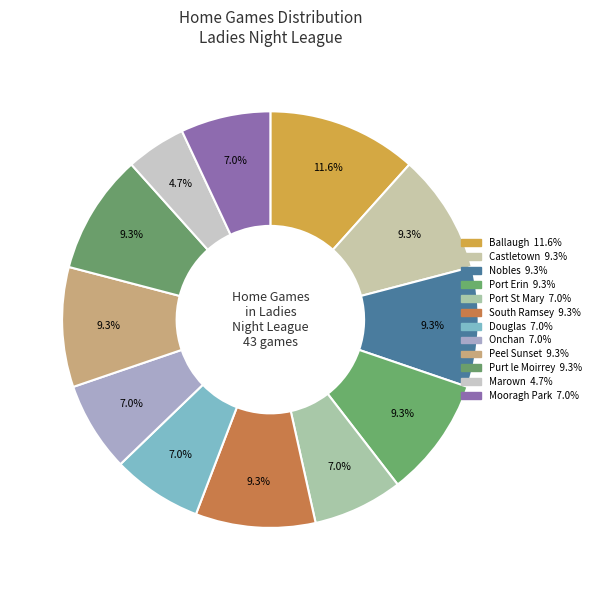

How many segments does this pie chart have?

12